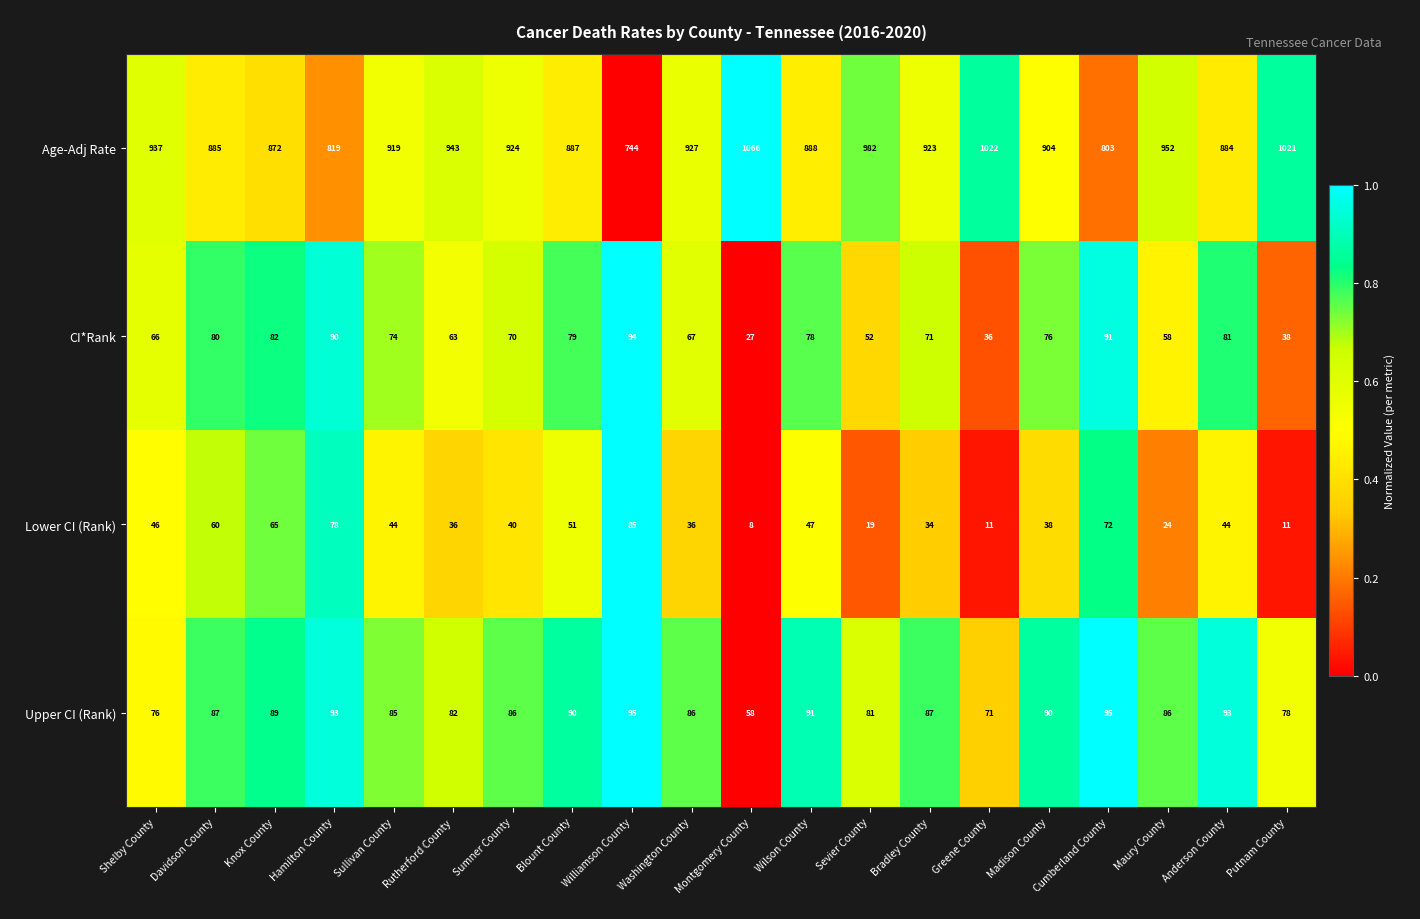

Is it true that CI*Rank equals 109 at Rutherford County?

False